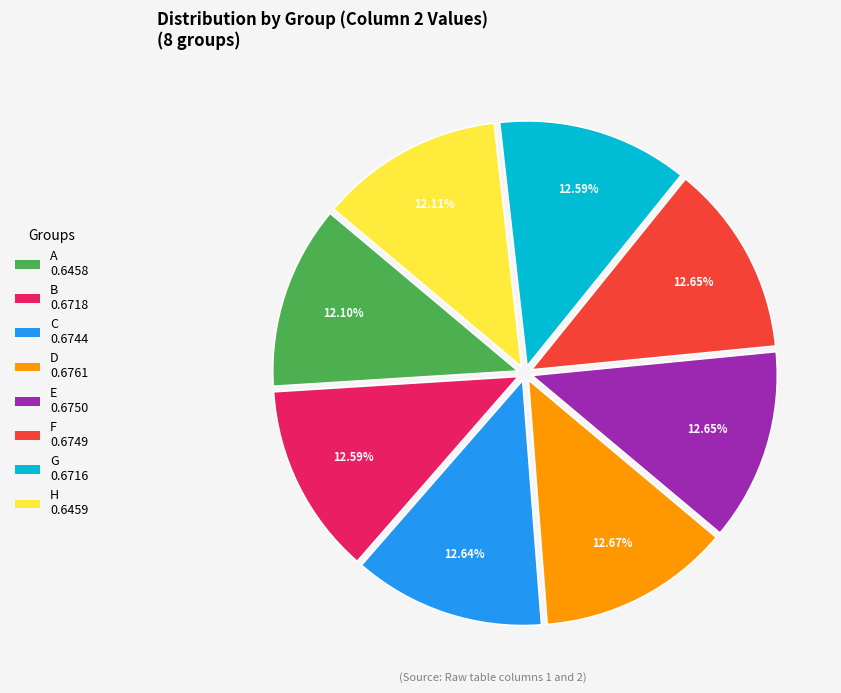

To the nearest percent, what is the combined percentage of F and C?

25%